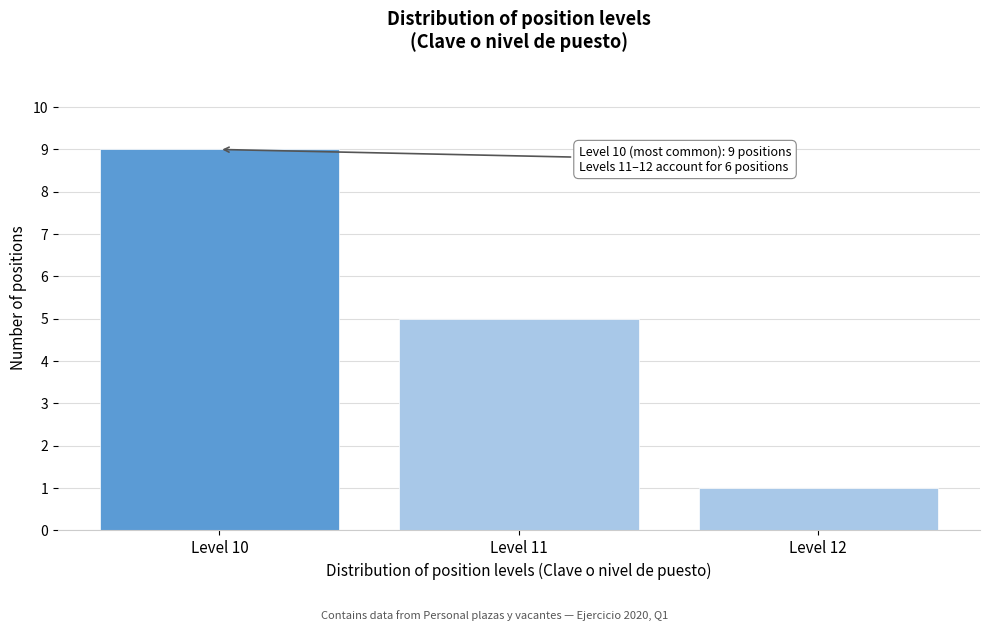

Reading right to left, list all the values displayed in this chart.

1	5	9